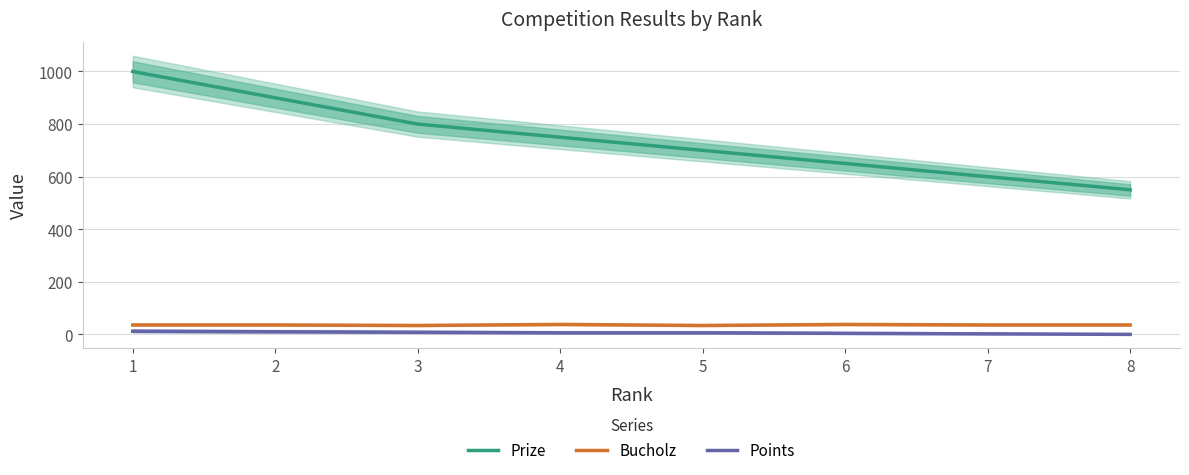

What is the difference between the highest and lowest values at 1?

988